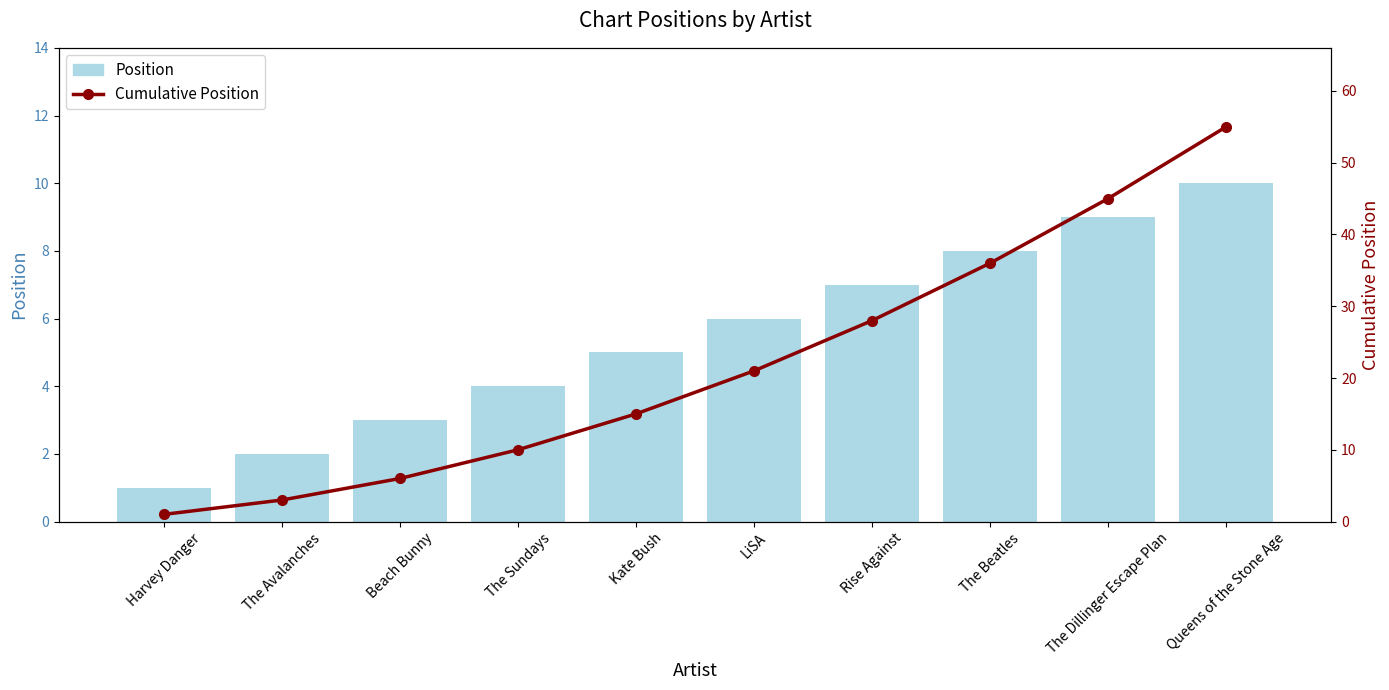

True or false: Cumulative Position has a value of 28 at Rise Against.

True